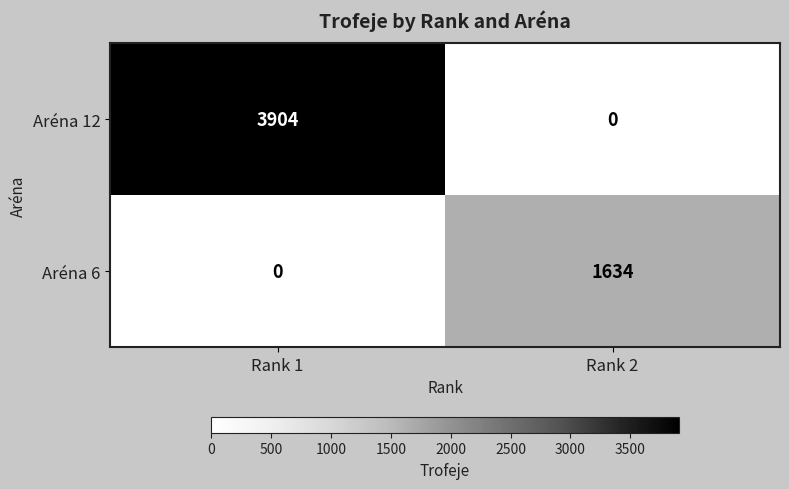

Which series has the largest range (max minus min)?

Aréna 12